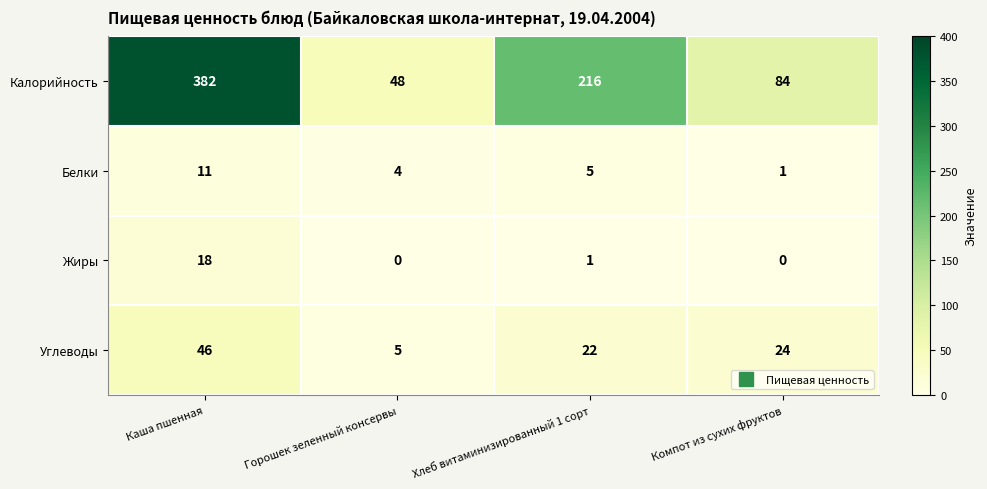

List the series in order of their peak value, highest first.

Калорийность, Углеводы, Жиры, Белки